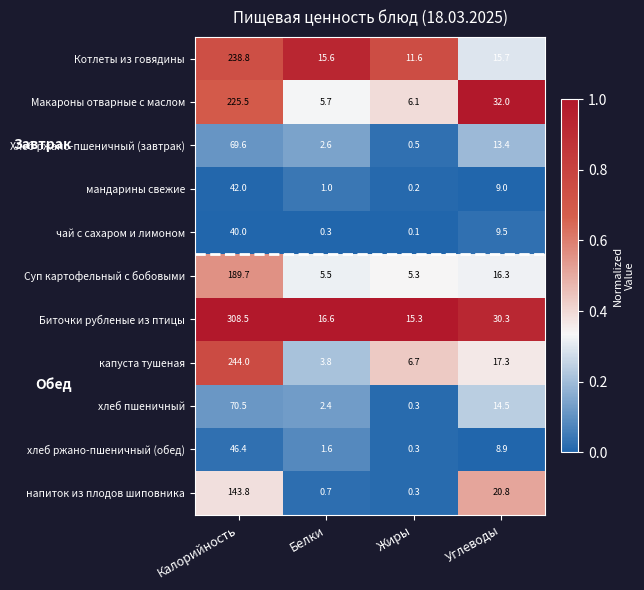

List the series in order of their peak value, lowest first.

чай с сахаром и лимоном, мандарины свежие, хлеб ржано-пшеничный (обед), Хлеб ржано-пшеничный (завтрак), хлеб пшеничный, напиток из плодов шиповника, Суп картофельный с бобовыми, Макароны отварные с маслом, Котлеты из говядины, капуста тушеная, Биточки рубленые из птицы